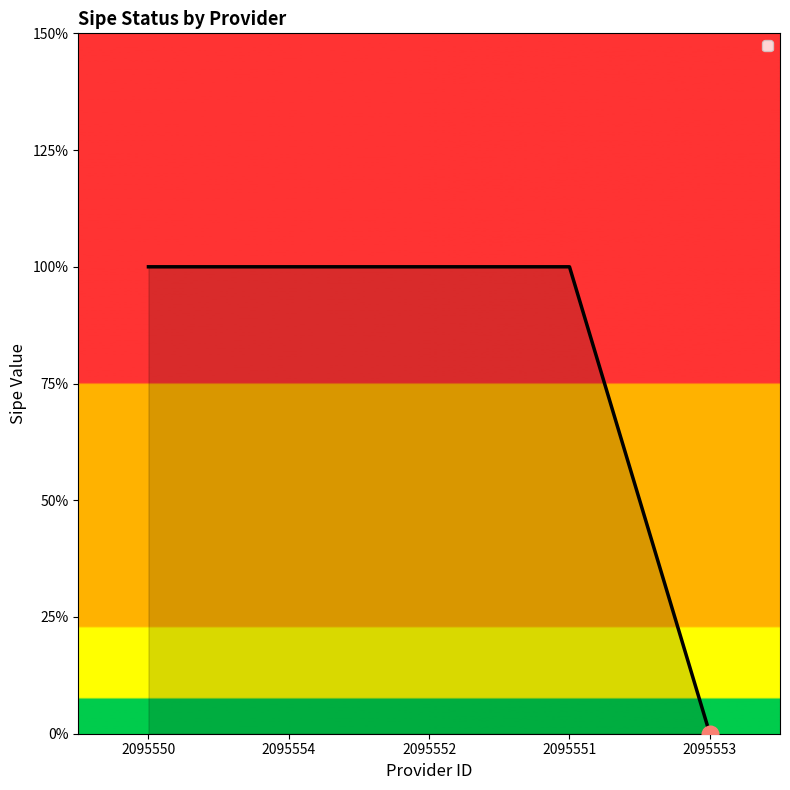

What is the ratio of the value at 2095554 to the value at 2095550?

1.0